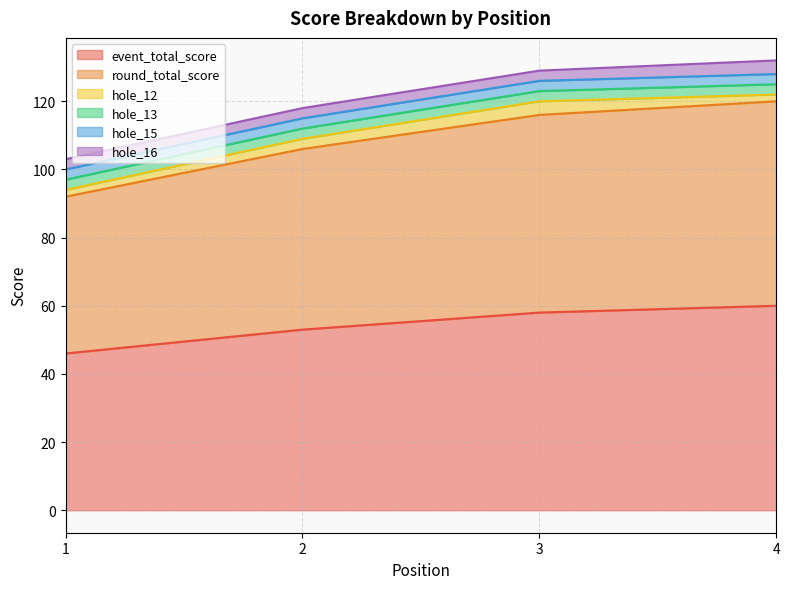

How many lines are shown in the chart?

6